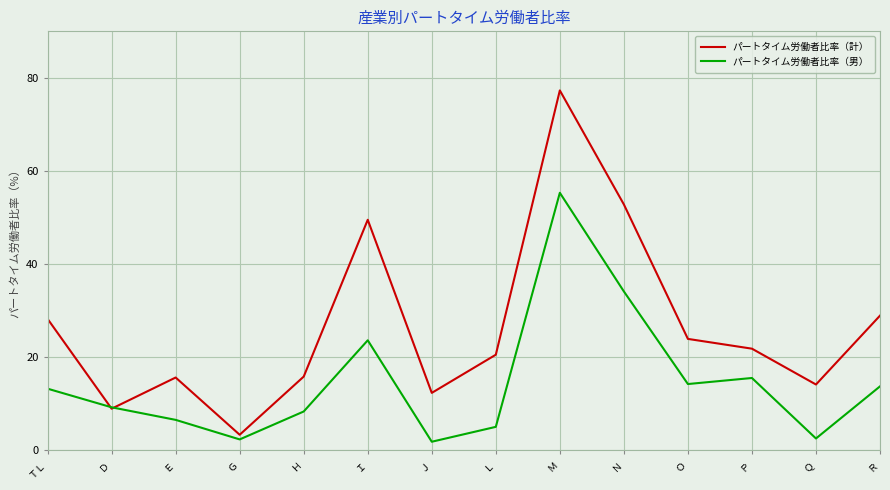

What is the difference between the highest and lowest values at Ｑ?

11.6